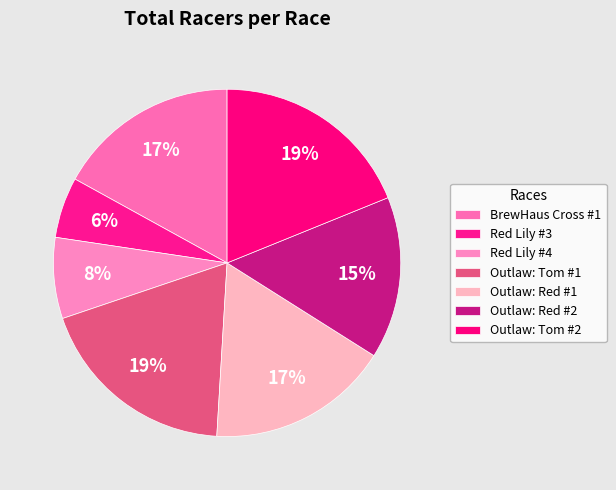

To the nearest percent, what percentage of the pie is Red Lily #3?

6%